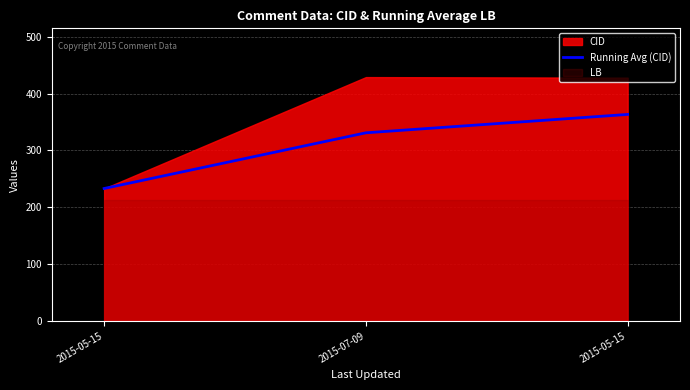

At which label does the data first exceed 331?

2015-05-15